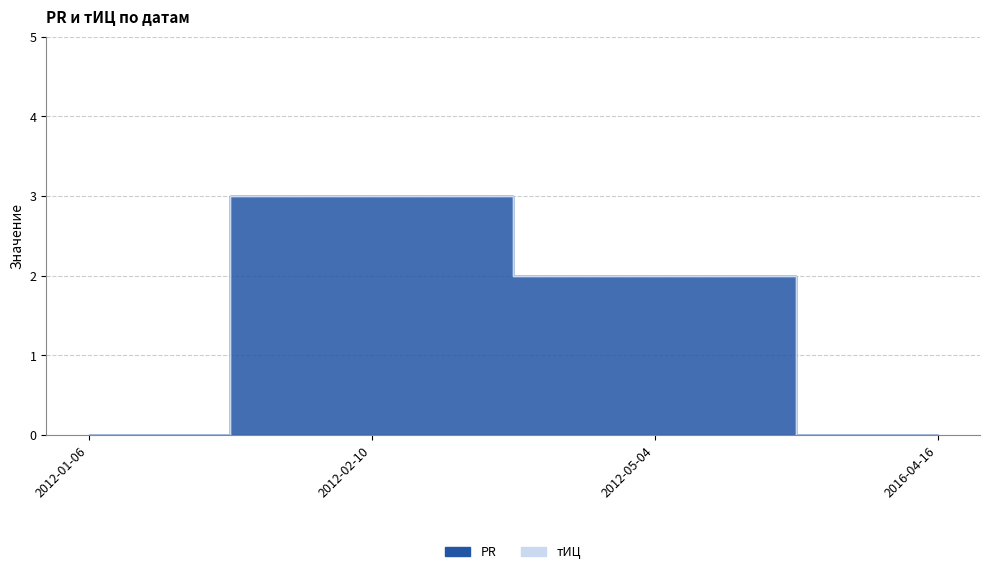

Does the chart have visible grid lines?

Yes